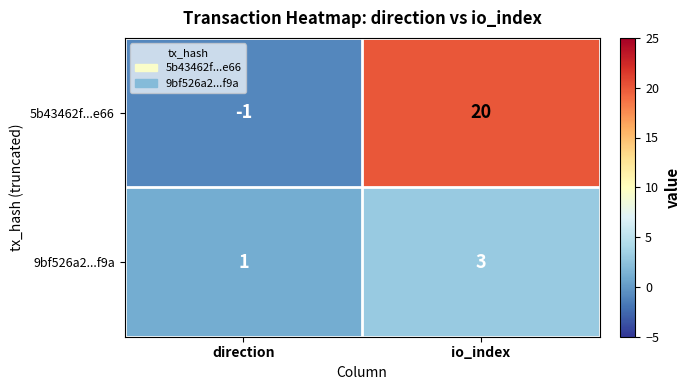

Rank the series by their average value, from lowest to highest.

9bf526a2...f9a, 5b43462f...e66